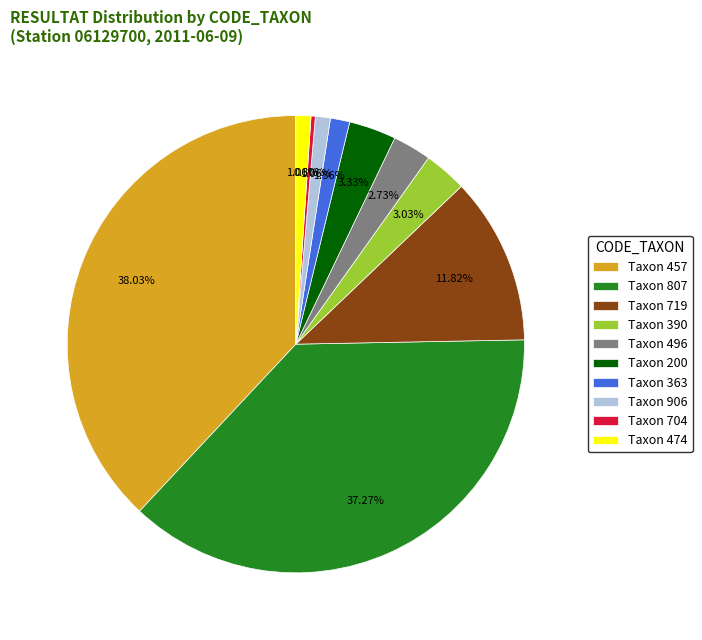

Combined, do Taxon 906 and Taxon 390 account for over 50%?

No